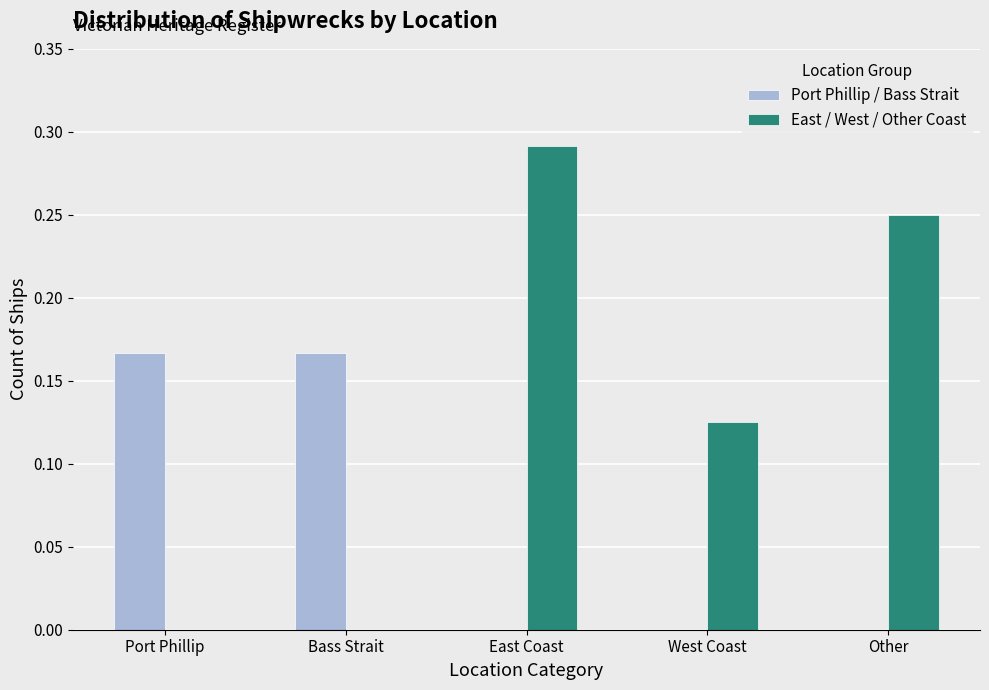

Which series has the largest total across all categories?

East / West / Other Coast